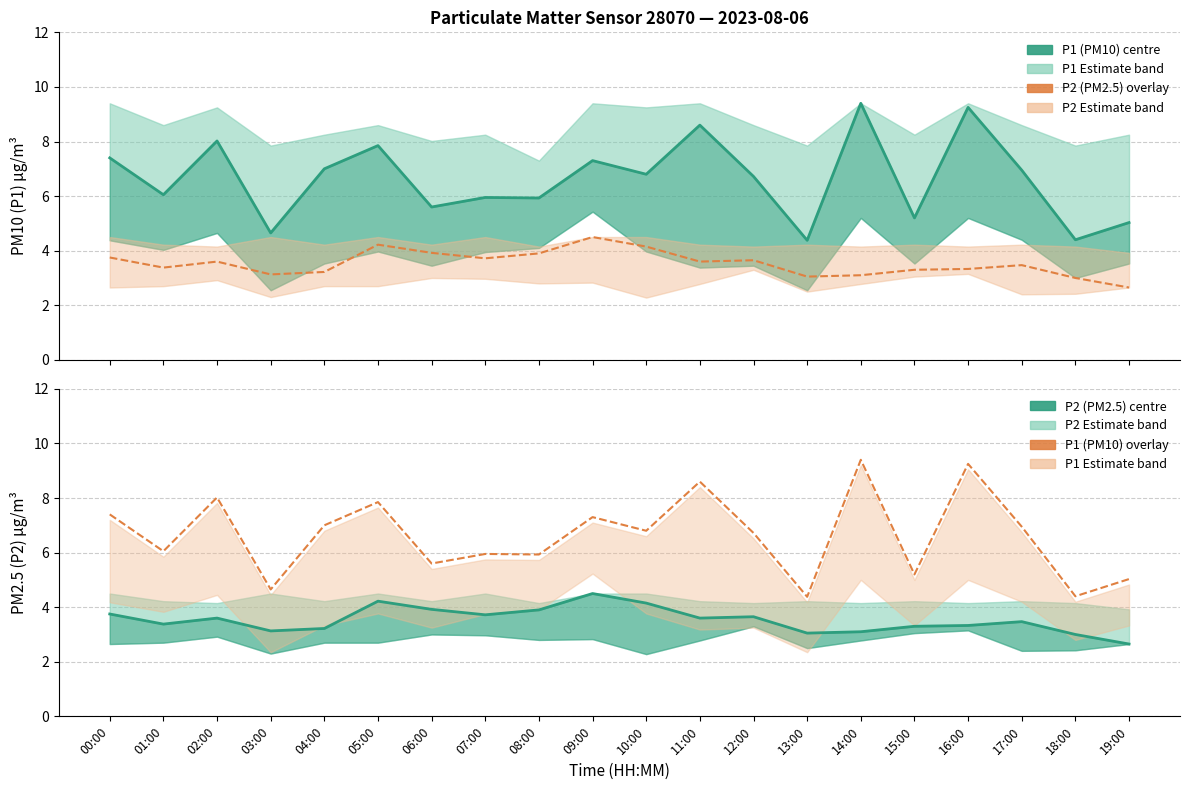

What is the difference between the maximum and second lowest values in the P2 (PM2.5) overlay series?

1.5